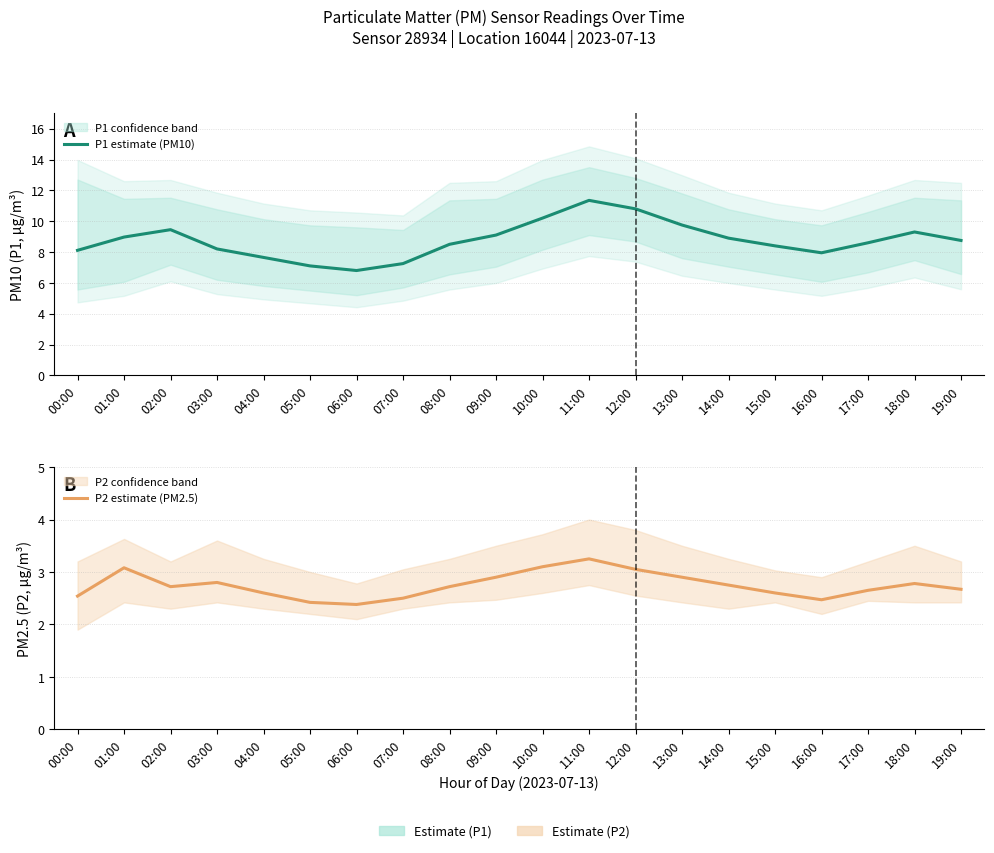

How many lines are shown in the chart?

2